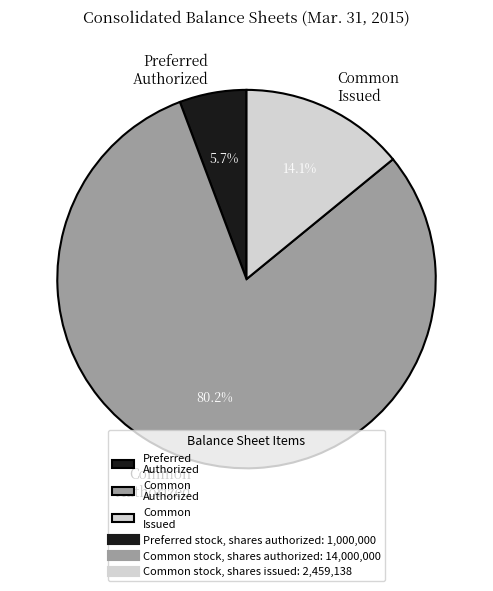

To the nearest percent, what is the average slice percentage?

33%